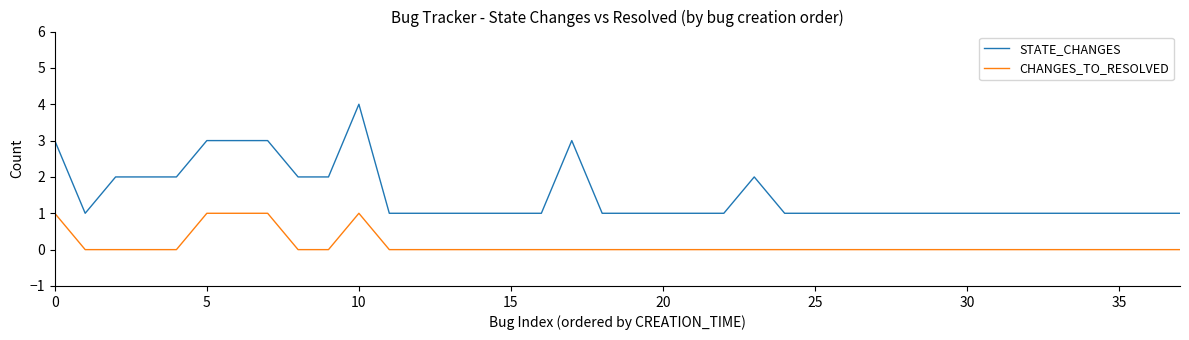

Which series has the largest range (max minus min)?

STATE_CHANGES